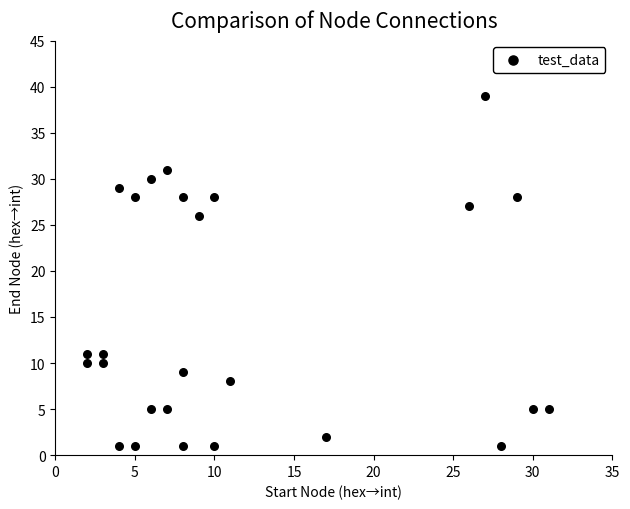

What Y value in the scatter plot is closest to 20?

26